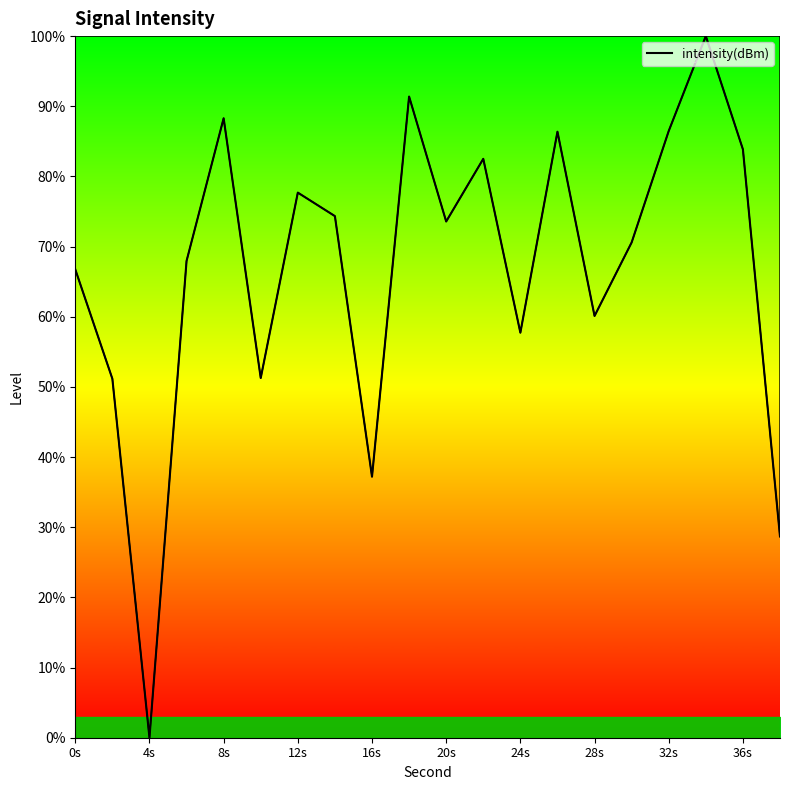

What is the average value?

66.8